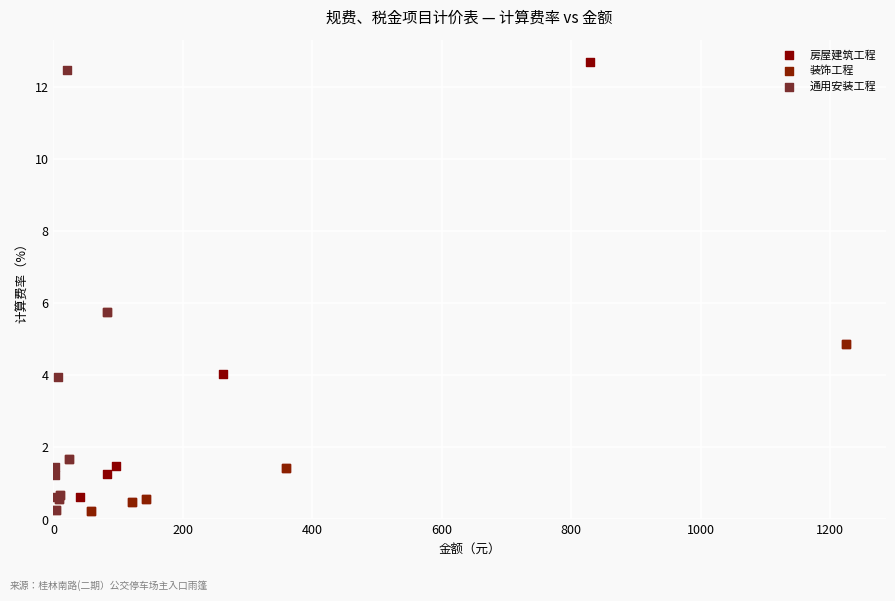

What are all the series names shown in the legend?

房屋建筑工程, 装饰工程, 通用安装工程